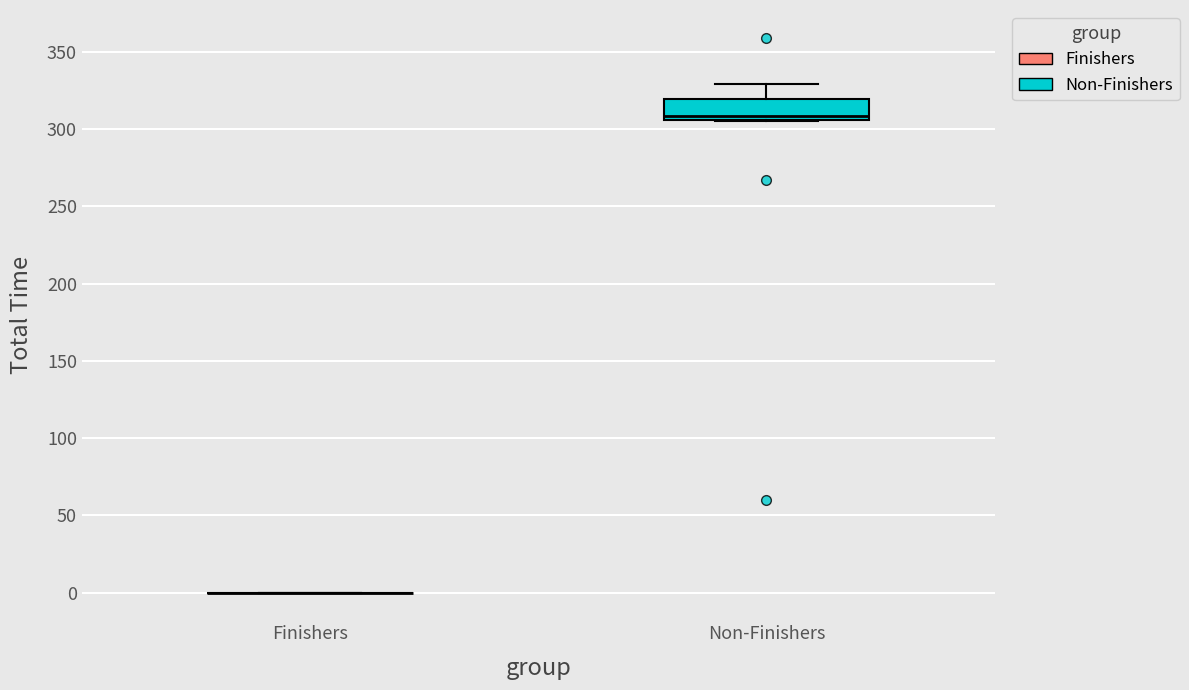

Reading left to right, read every box against the y-axis: the position of its median line, the range the box covers, and the ends of its whiskers. The values are not printed on the chart, so give them approximately, as read against the axis.

Finishers: box collapsed to a line at 0, whiskers 0 to 0
Non-Finishers: median 310, box 305 to 320, whiskers 305 to 330